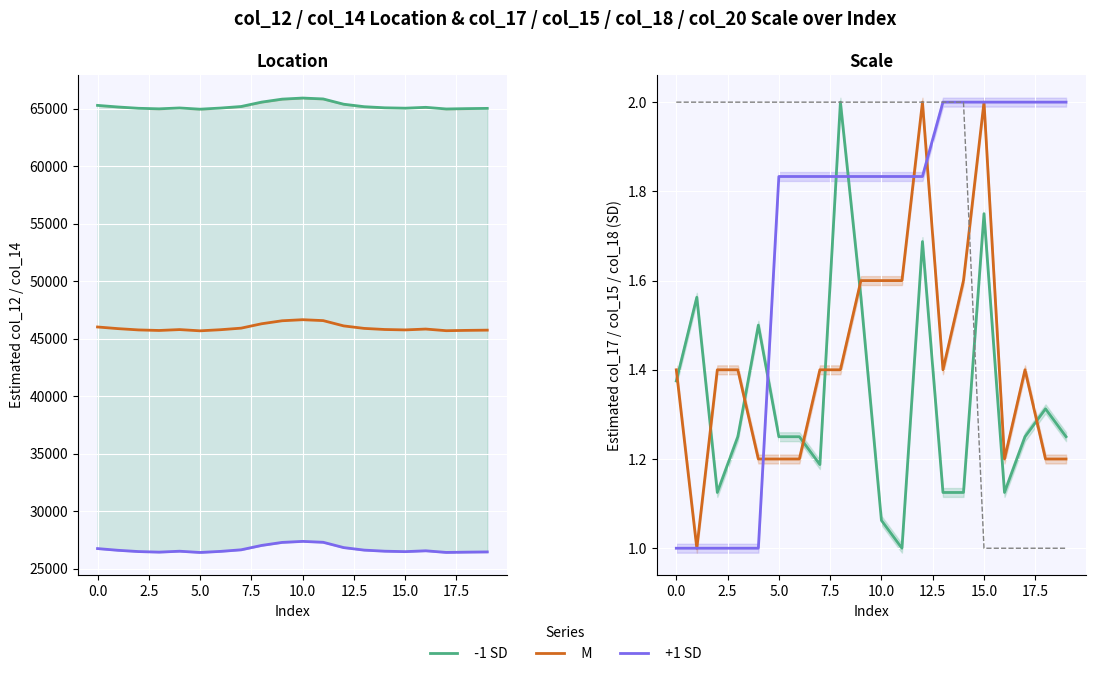

What is the sum of all col_20 values?

35.0